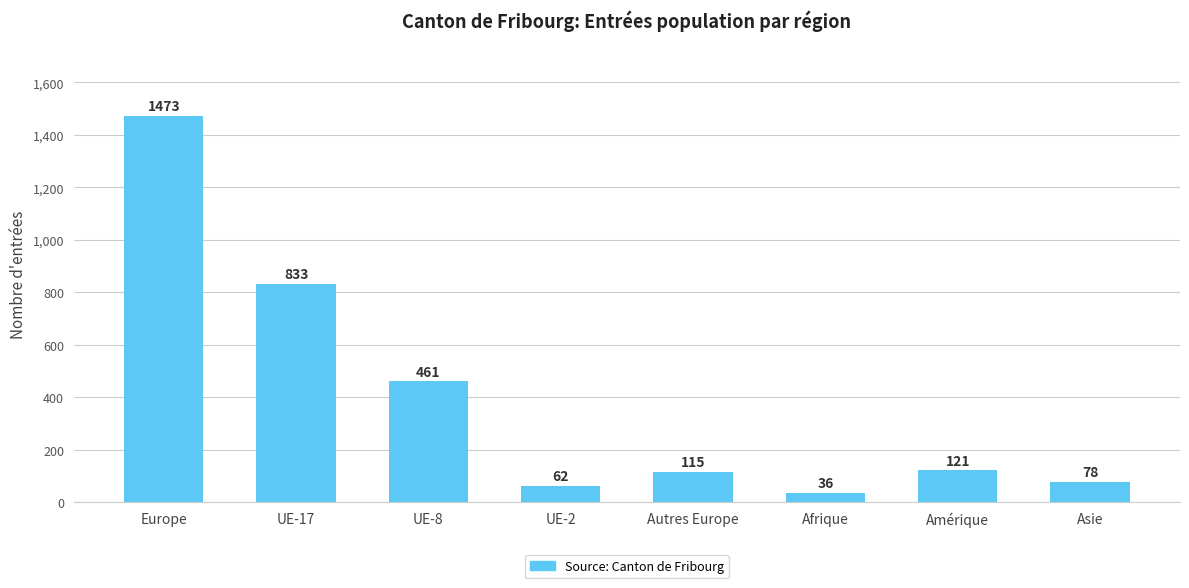

Reading left to right, list all the values displayed in this chart.

Europe=1473	UE-17=833	UE-8=461	UE-2=62	Autres Europe=115	Afrique=36	Amérique=121	Asie=78